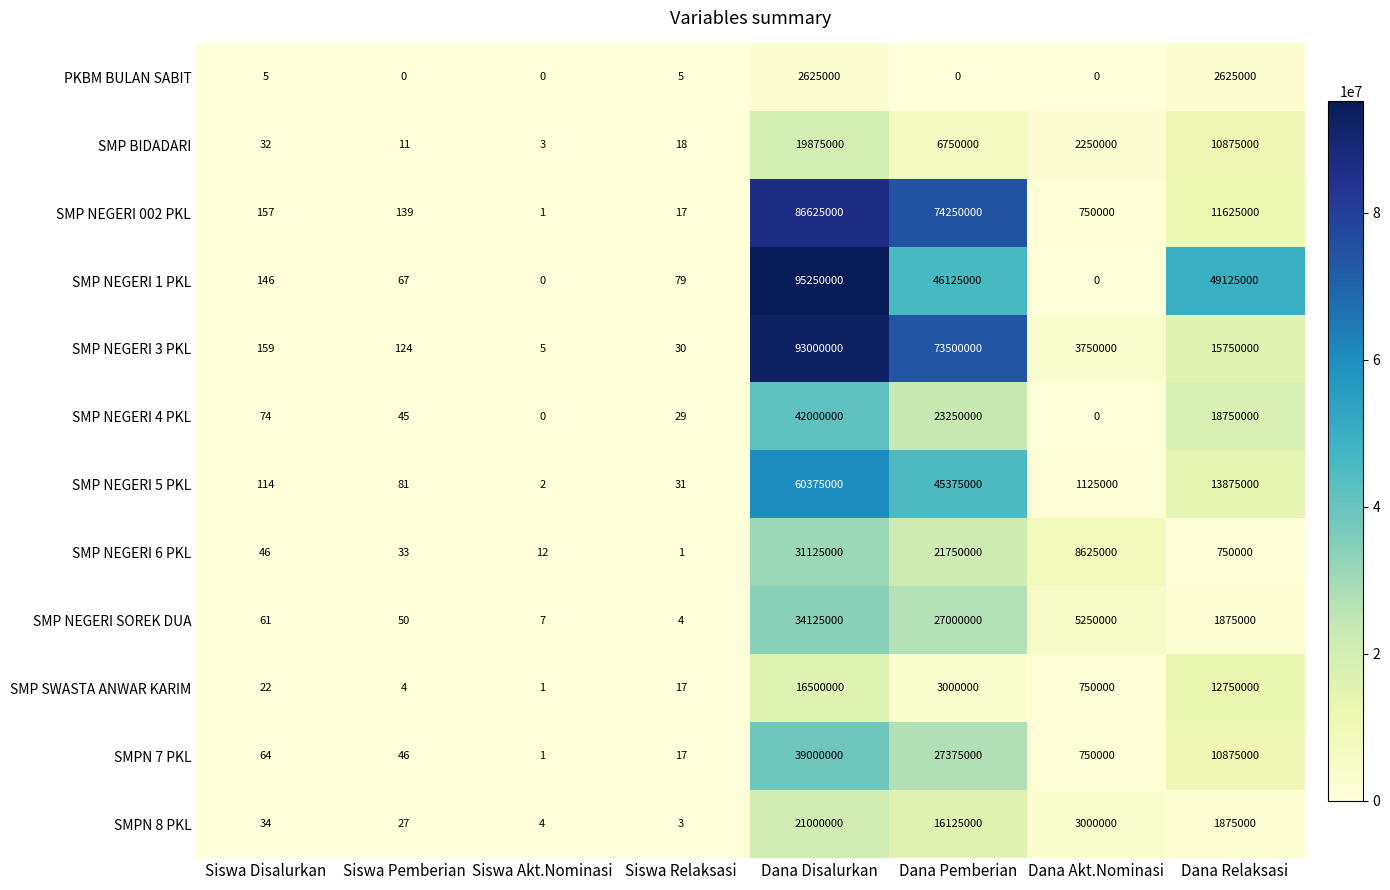

Is it true that PKBM BULAN SABIT equals 1072914 at Dana Akt.Nominasi?

False